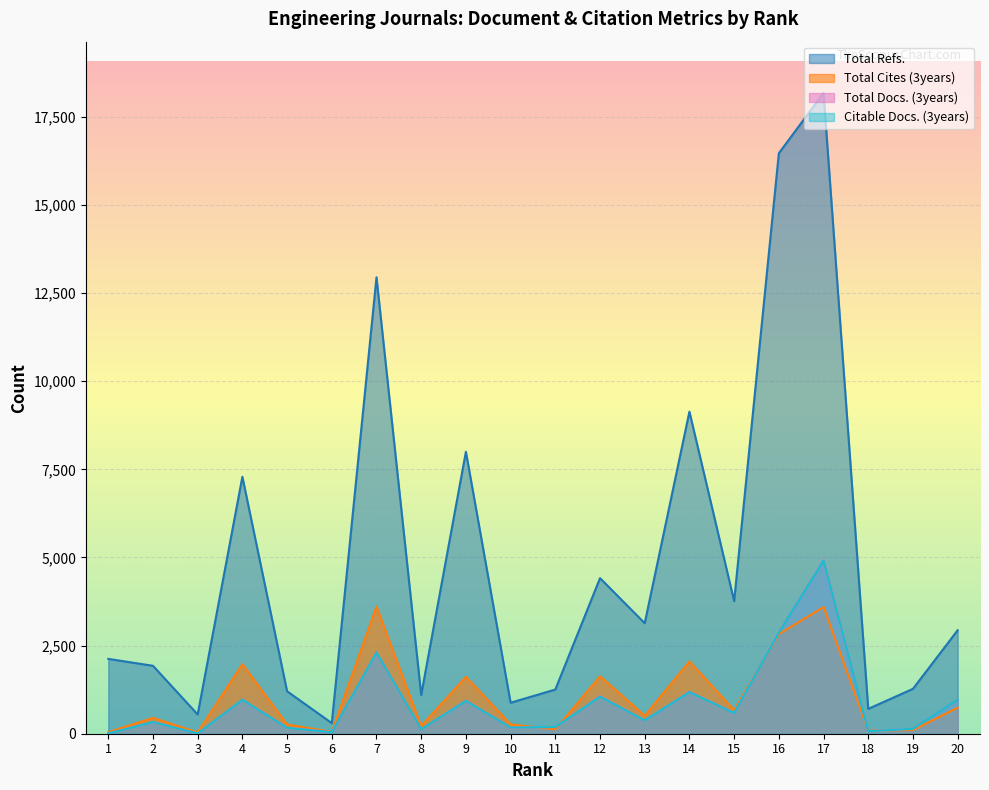

What is the value of the Total Docs. (3years) point at the 8th from the left?

128